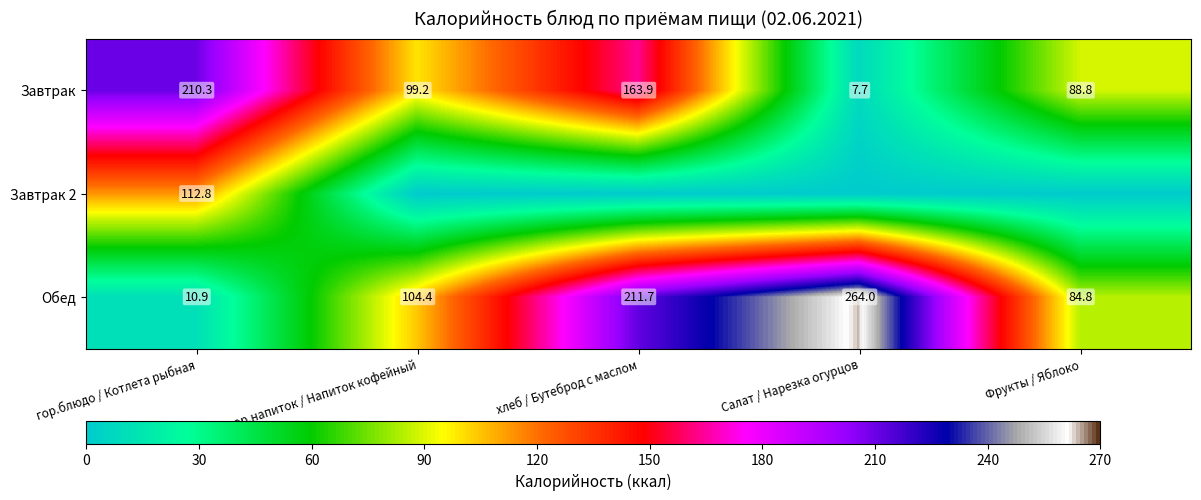

Rank the series at гор.блюдо / Котлета рыбная from highest to lowest value.

Завтрак, Завтрак 2, Обед